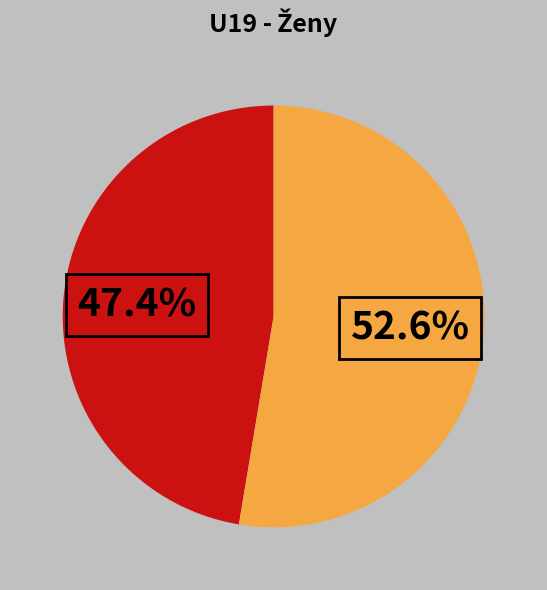

Is there a majority slice in this chart?

Yes